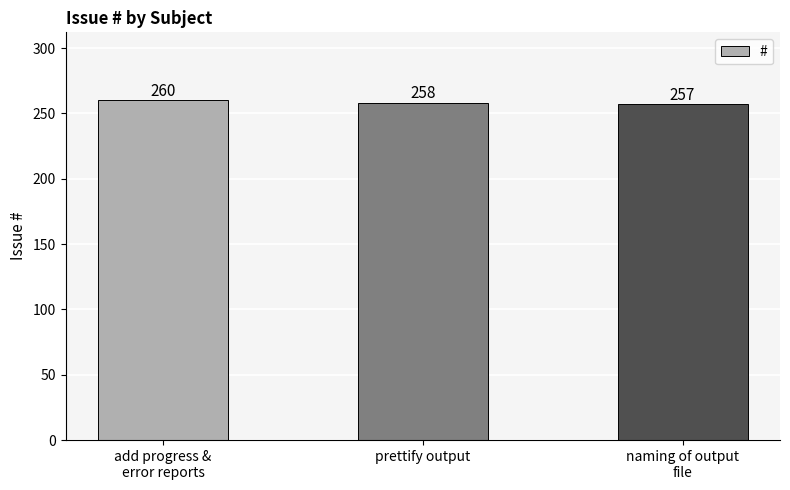

Count the values in the range 257 to 260.

3